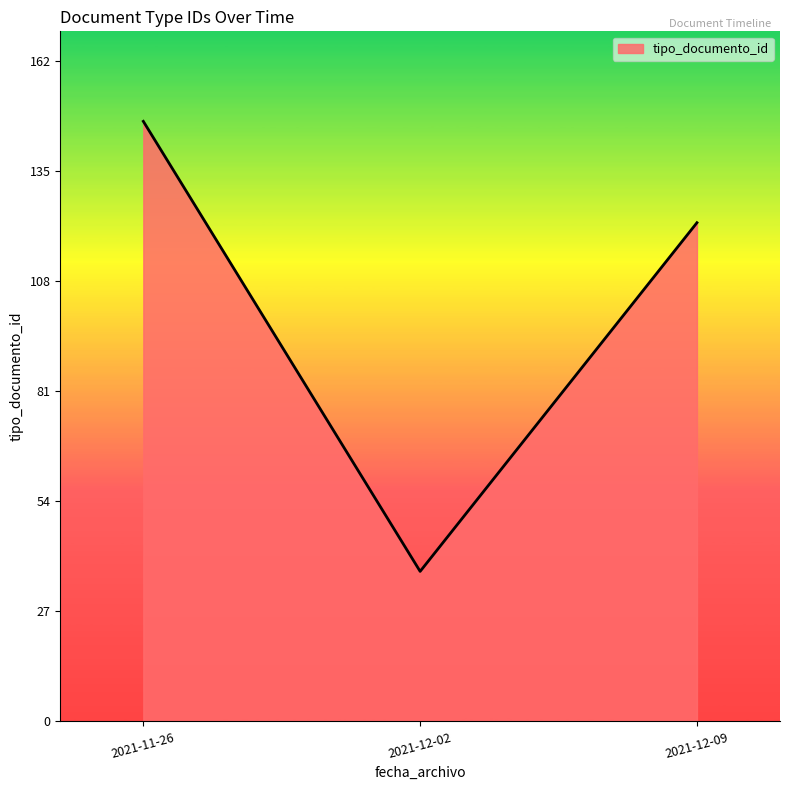

List the labels in order of value, largest first.

2021-11-26, 2021-12-09, 2021-12-02